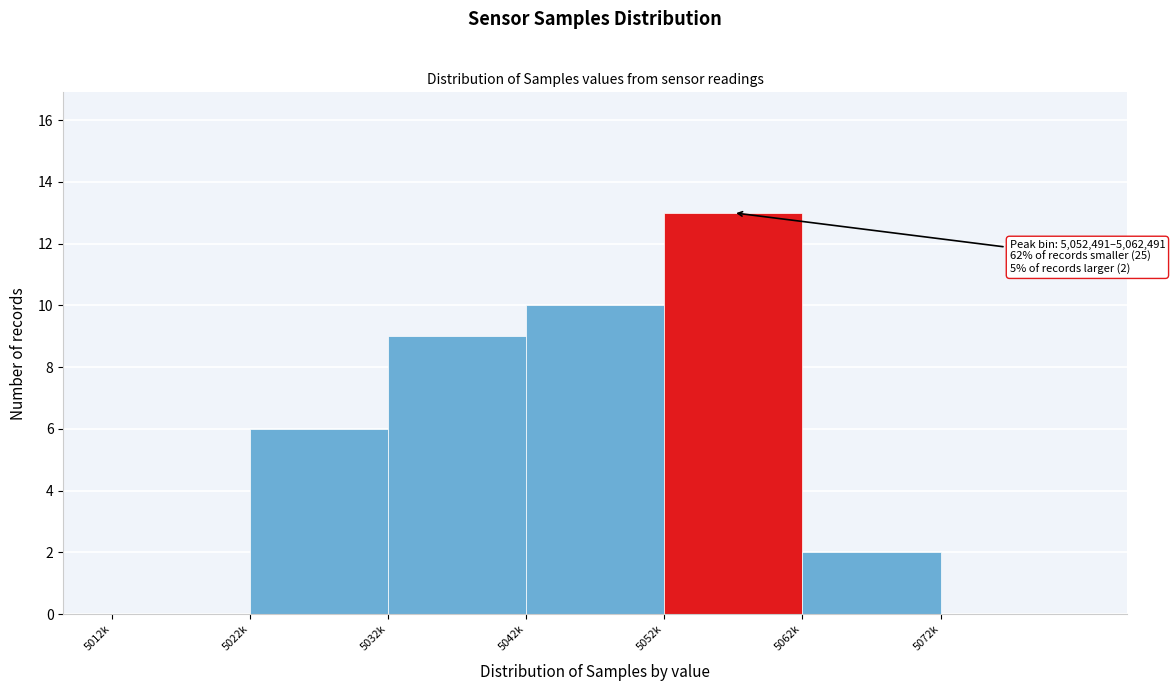

Reading right to left, what are all the values shown in this chart?

5072k=0	5062k=2	5052k=13	5042k=10	5032k=9	5022k=6	5012k=0